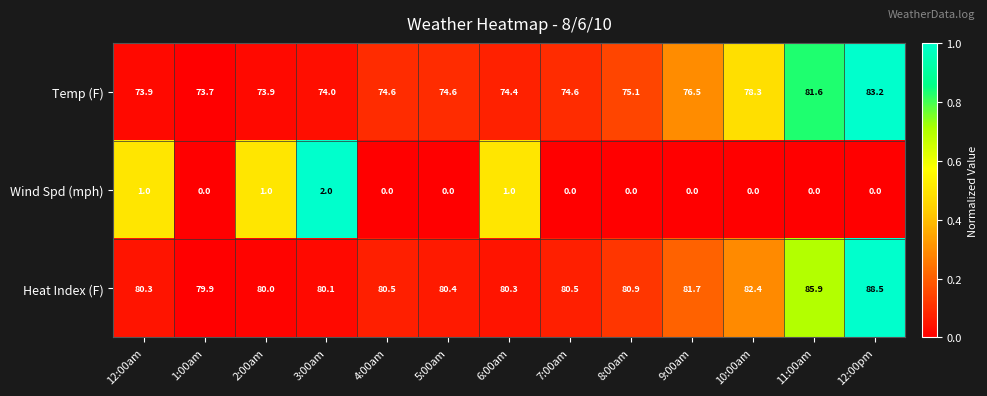

List the series in order of their peak value, lowest first.

Wind Spd (mph), Temp (F), Heat Index (F)